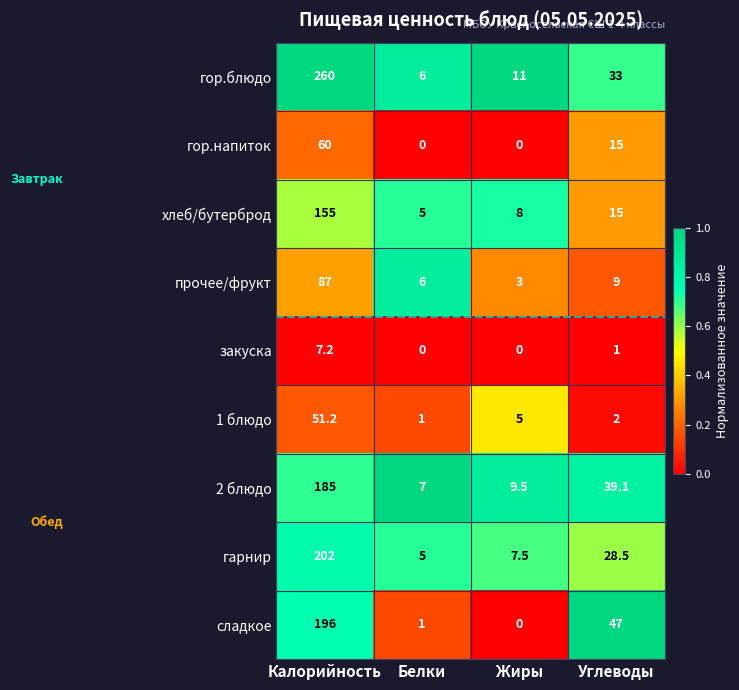

True or false: сладкое has a value of 0.0 at Жиры.

True